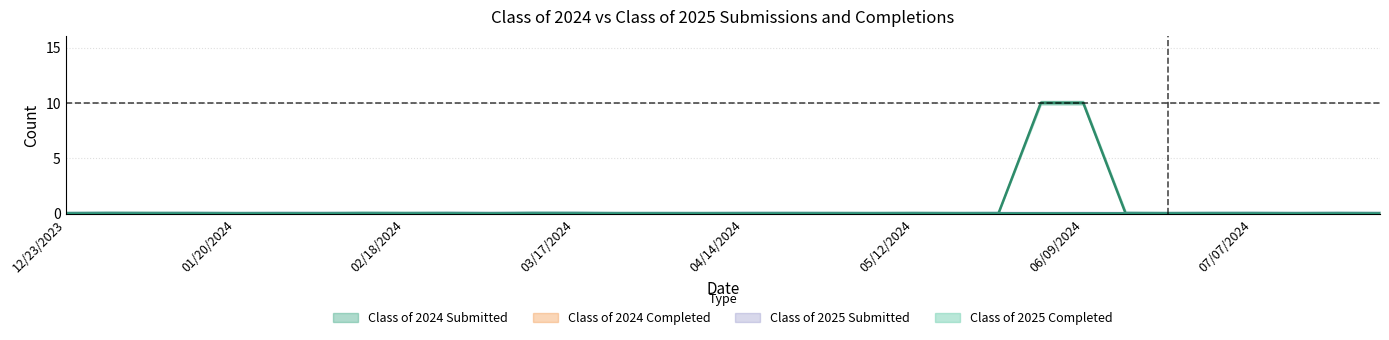

At how many categories does at least one series exceed 1?

2